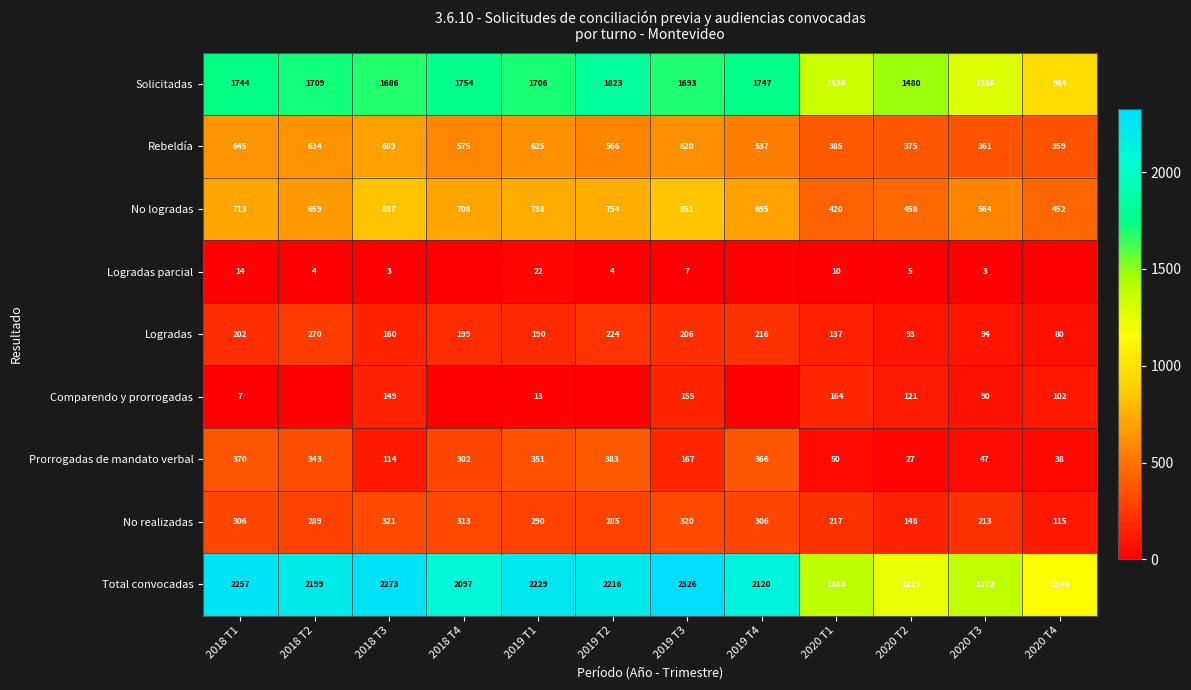

The Total convocadas series shows 2128 at 2020 T2. True or false?

False